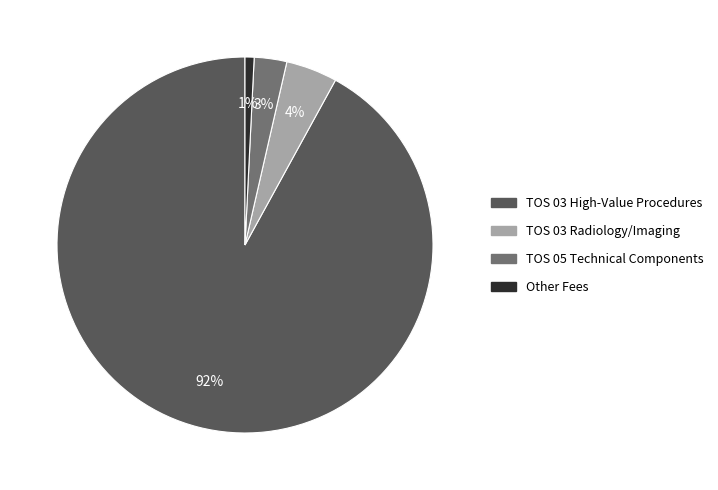

Which slice represents more than half of the pie?

TOS 03 High-Value Procedures